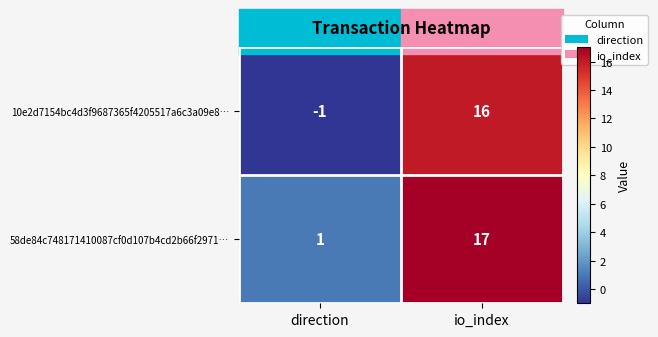

At which category is the sum across all series the highest?

io_index